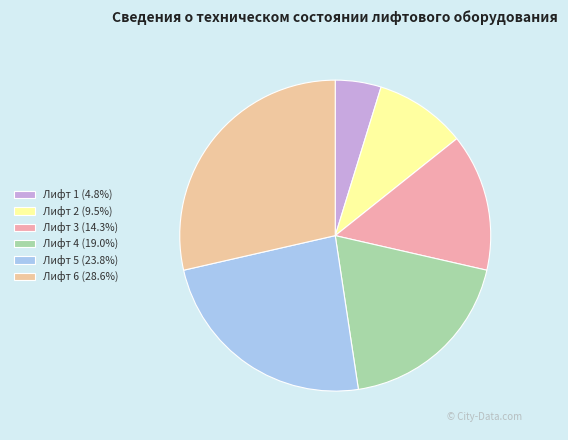

Is the sum of Лифт 1 and Лифт 4 greater than half?

No